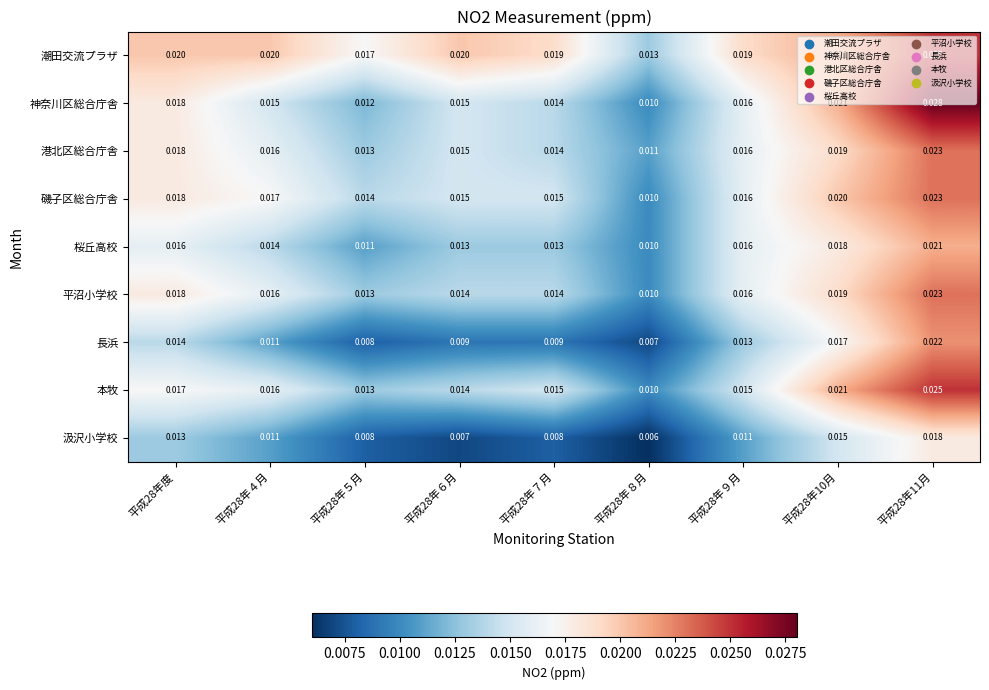

Which series has the largest total across all categories?

潮田交流プラザ